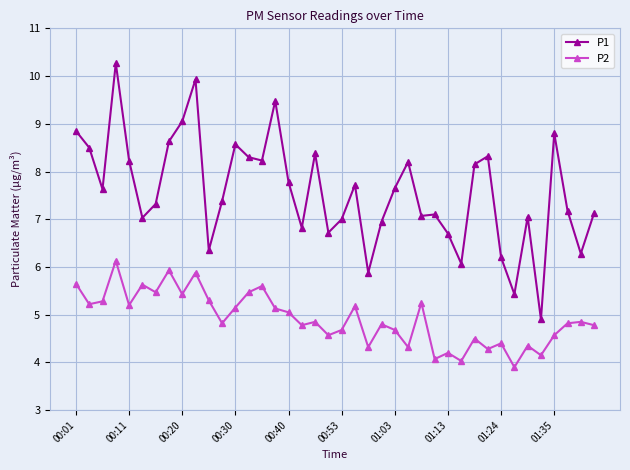

What is the average value of the P1 series?

7.6